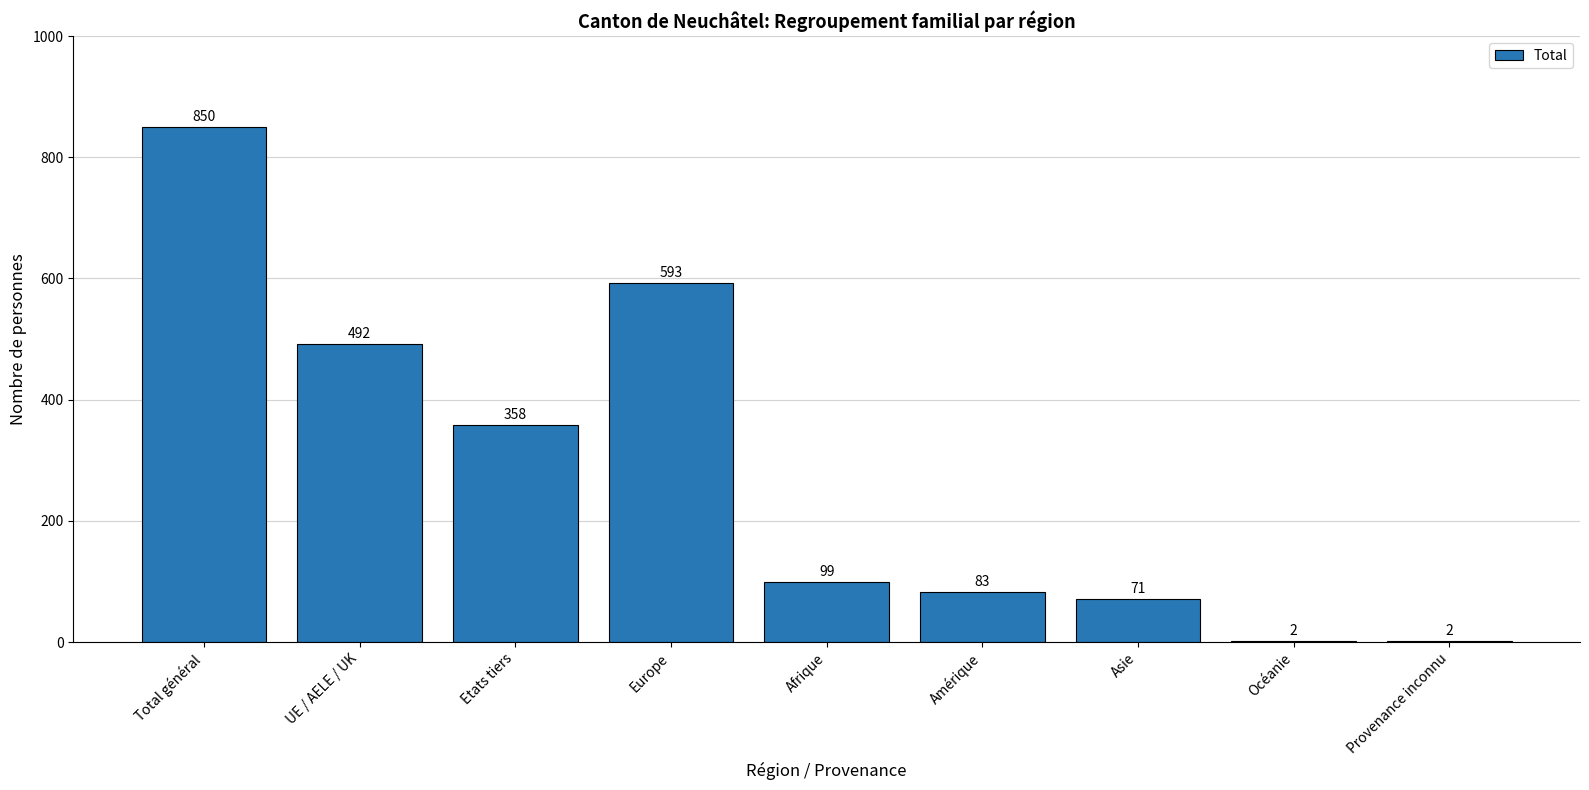

Count the number of categories in the chart.

9